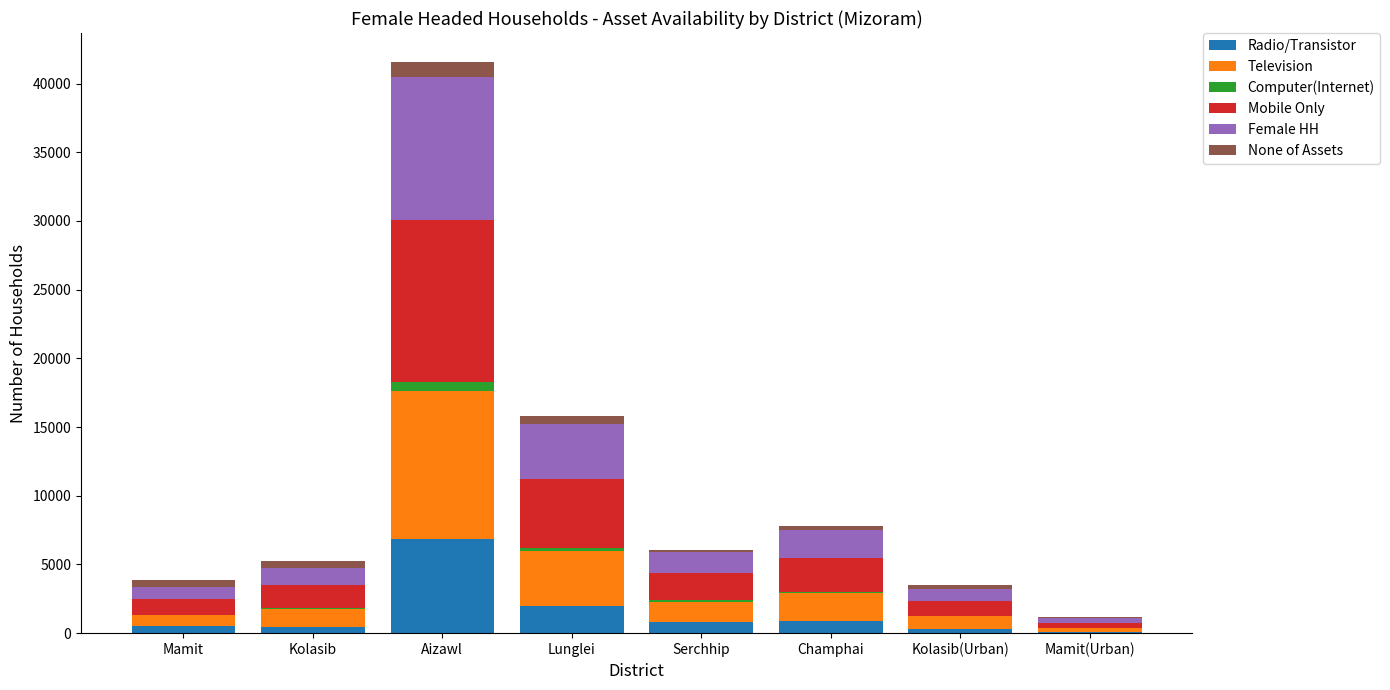

What are all the series names shown in the legend?

Radio/Transistor, Television, Computer(Internet), Mobile Only, Female HH, None of Assets